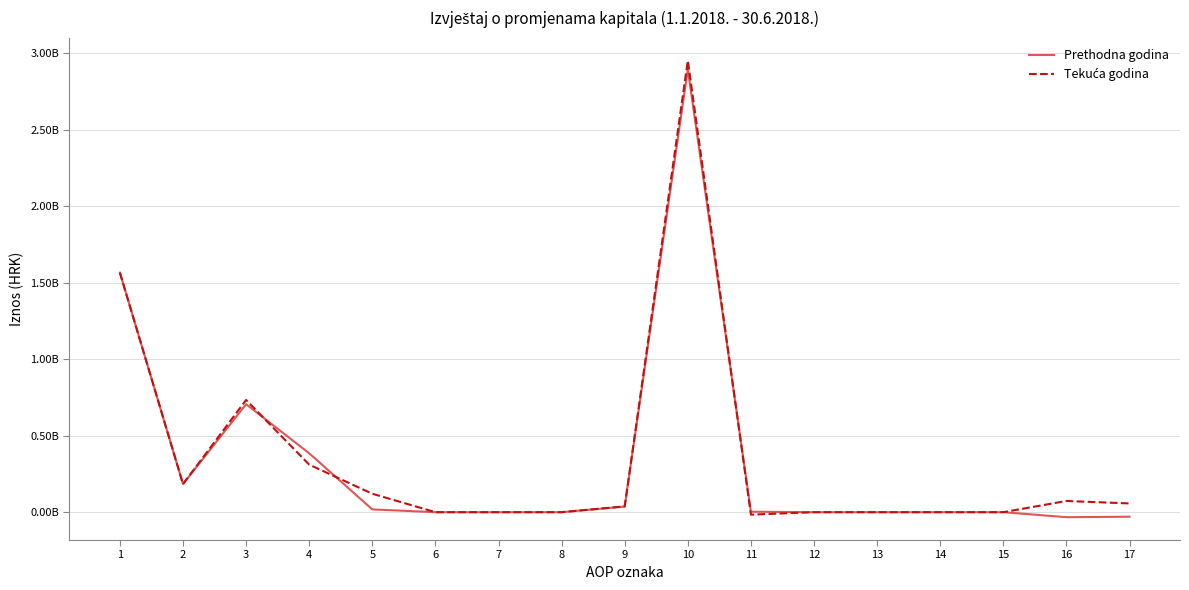

Does the chart display data point markers on the line(s)?

No